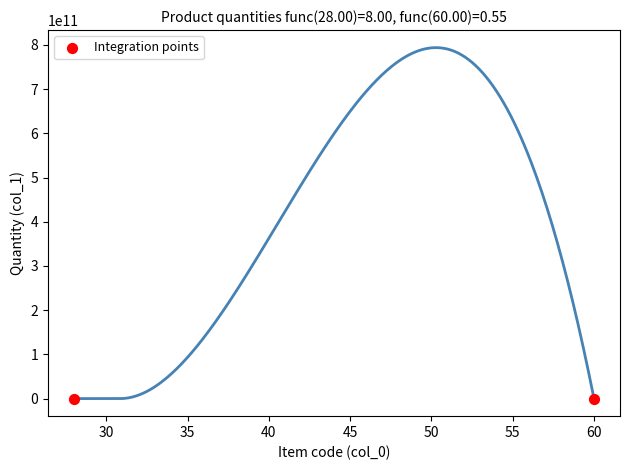

What is the average Y value?

4.3